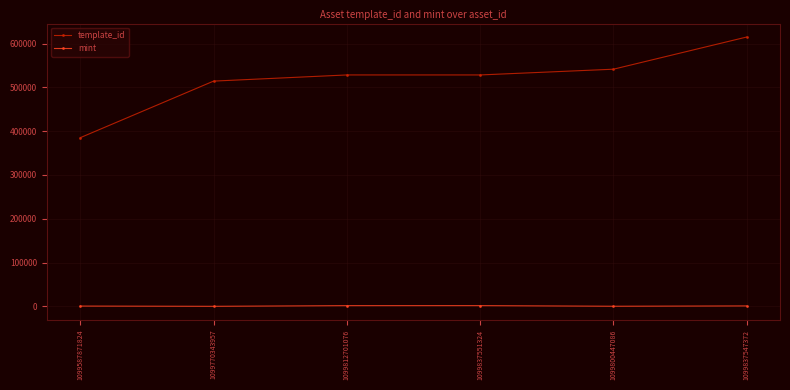

True or false: mint and template_id cross at least once.

False